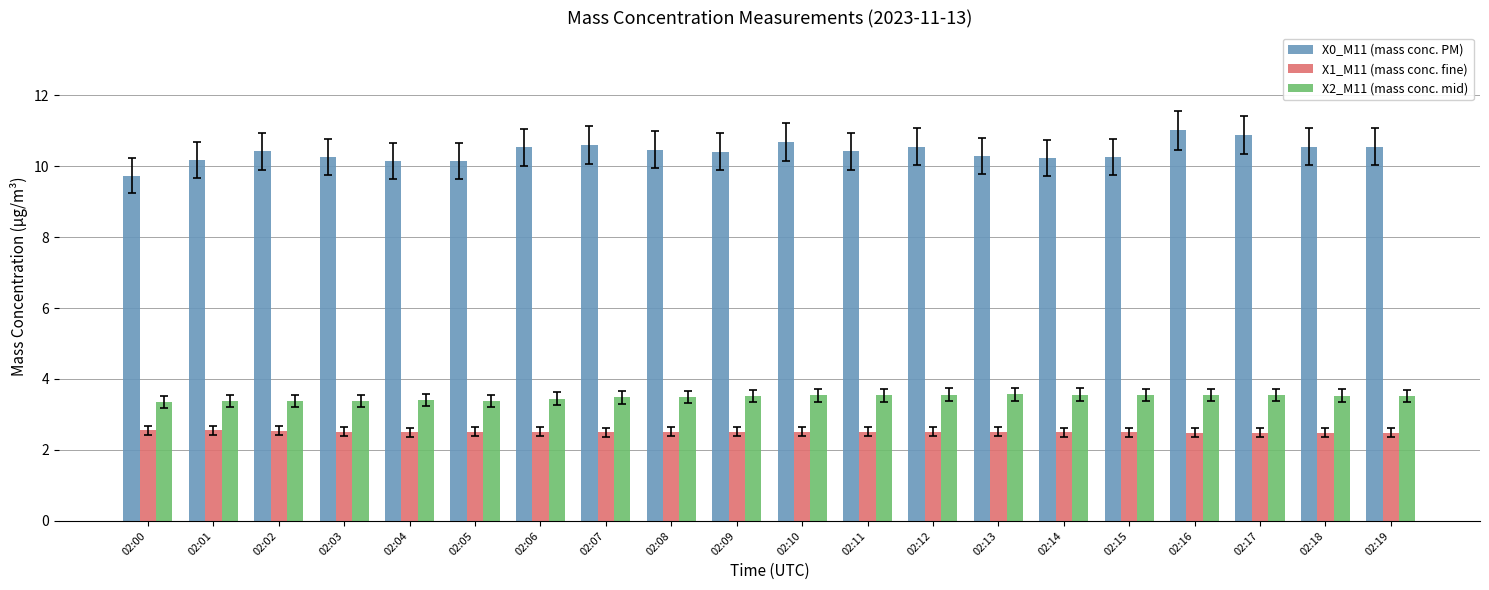

What is the difference between the X0_M11 (mass conc. PM) values at 02:07 and 02:06?

0.1